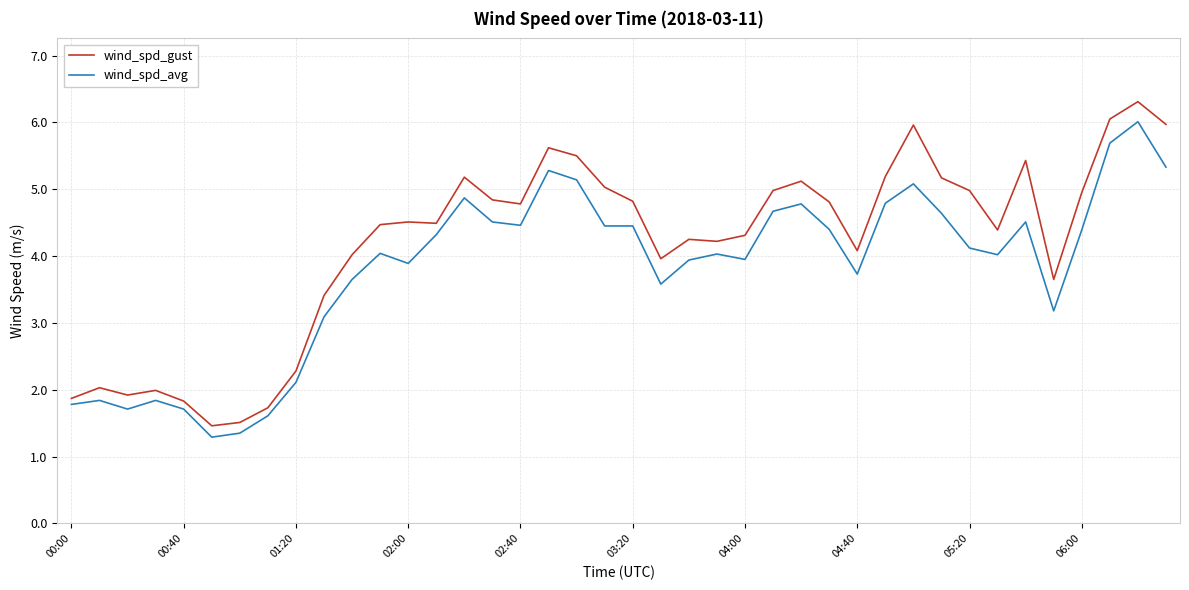

What is the greatest value displayed?

6.3